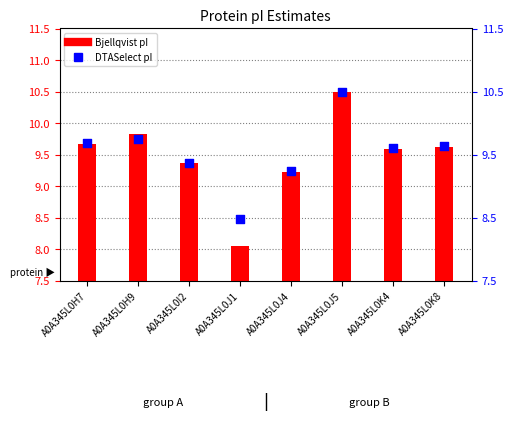

At which category is the sum across all series the highest?

A0A345L0J5